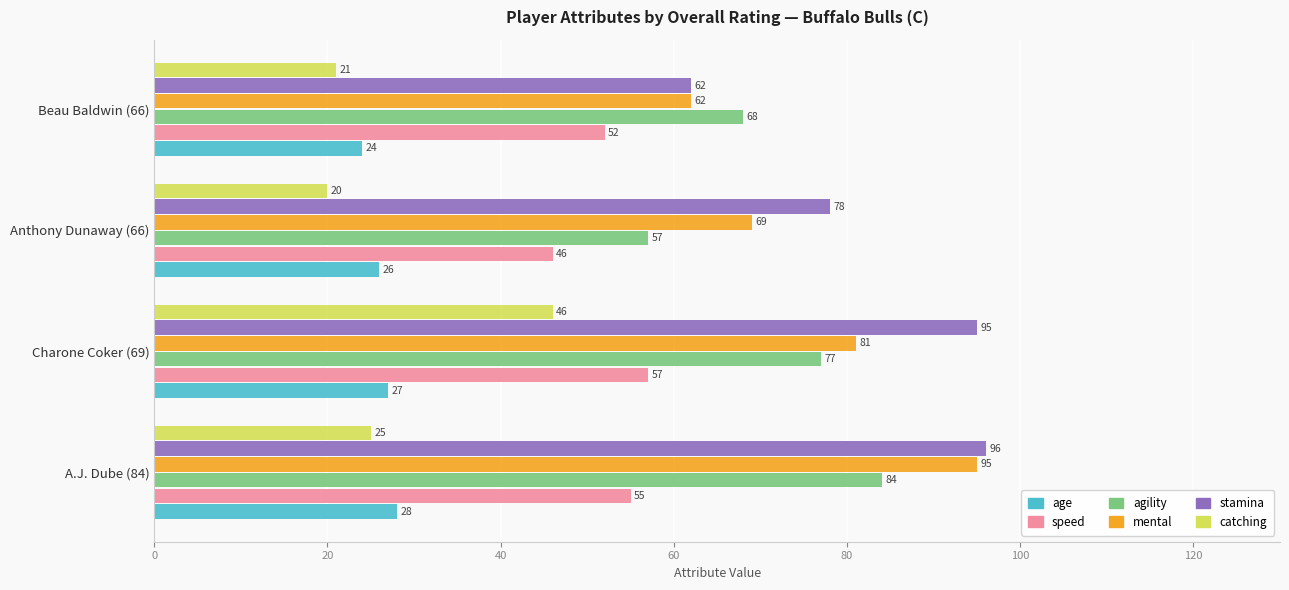

How many categories are shown in the chart?

4